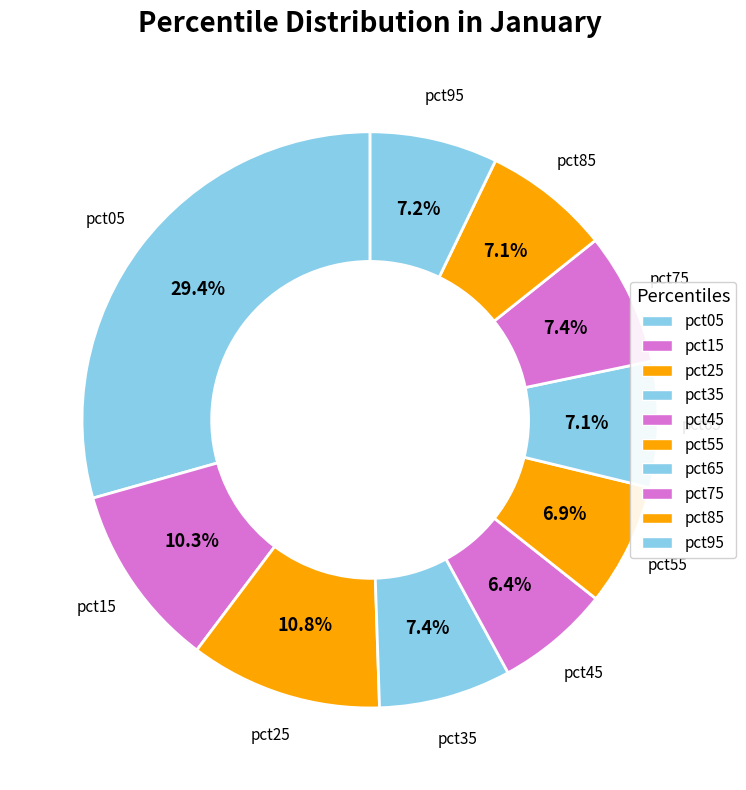

True or false: pct65 accounts for 1% of the total.

False